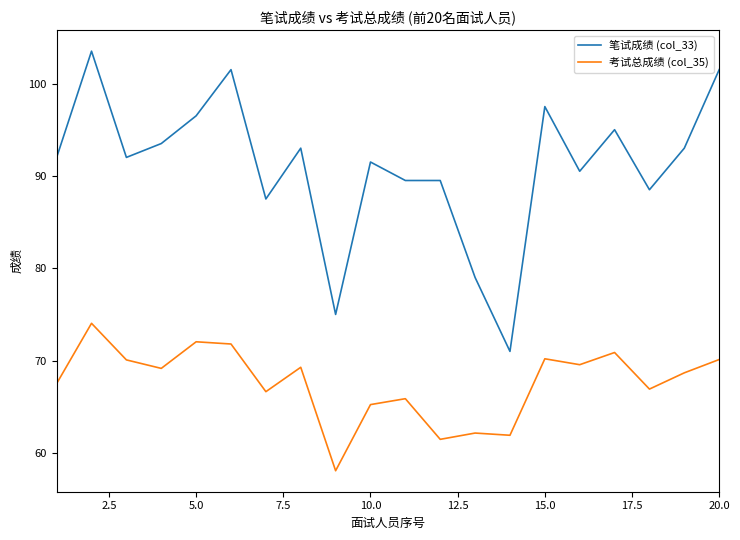

Rank the series by their maximum value, from lowest to highest.

考试总成绩 (col_35), 笔试成绩 (col_33)